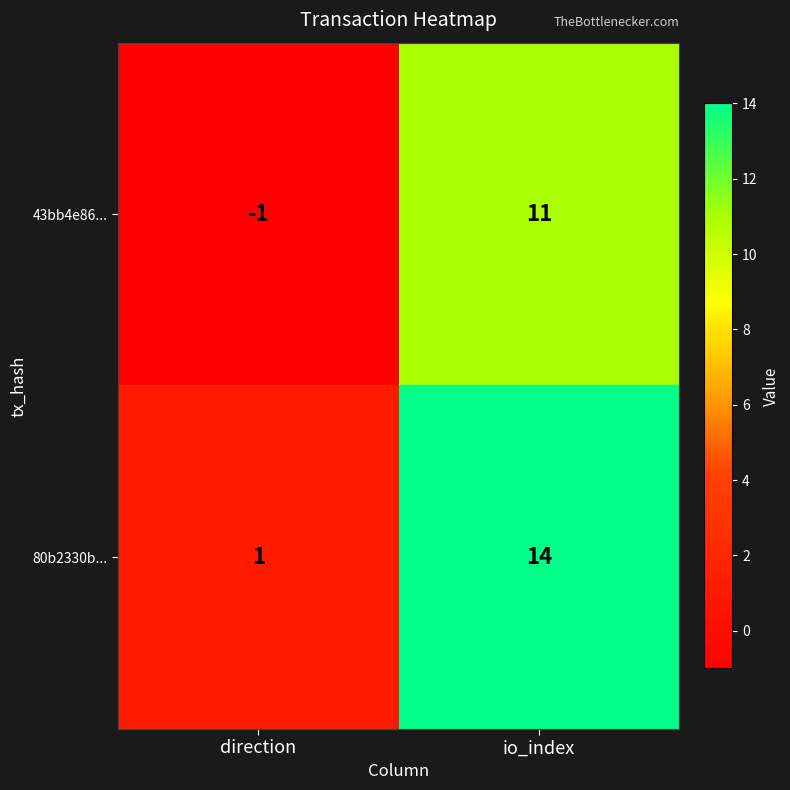

Between direction and io_index, which series saw the biggest shift?

80b2330b...